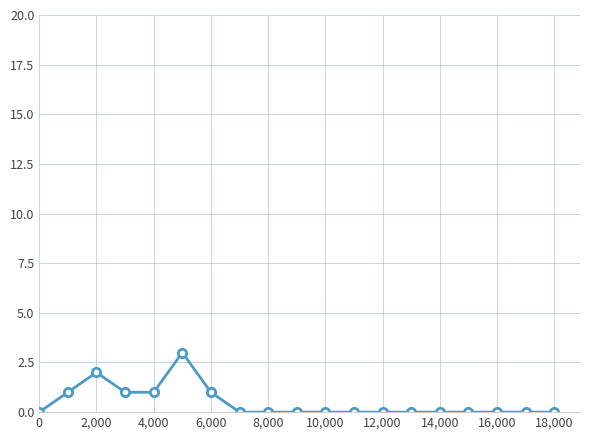

Count the number of categories in the chart.

19